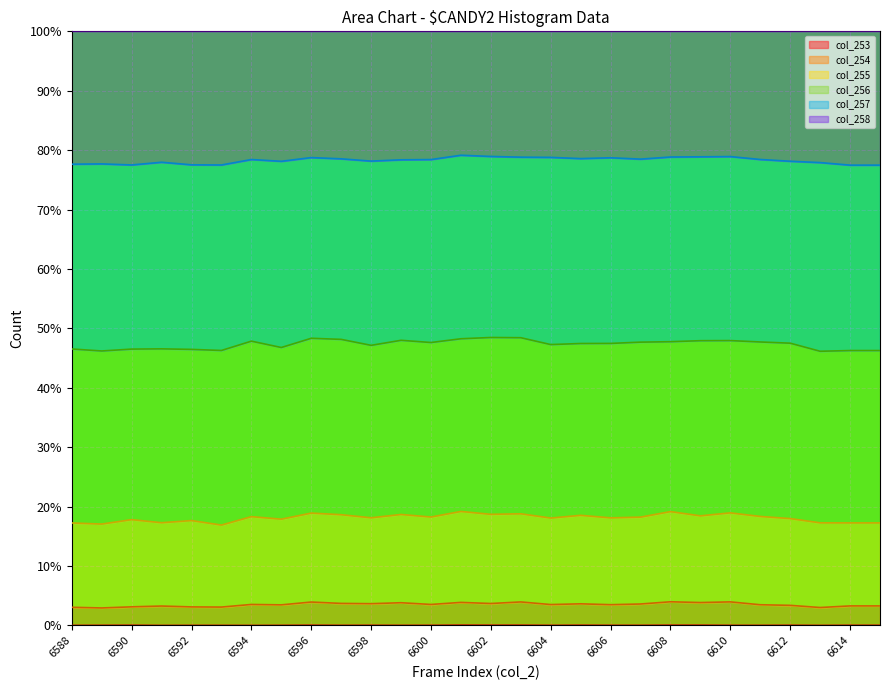

True or false: col_253 and col_258 cross at least once.

False